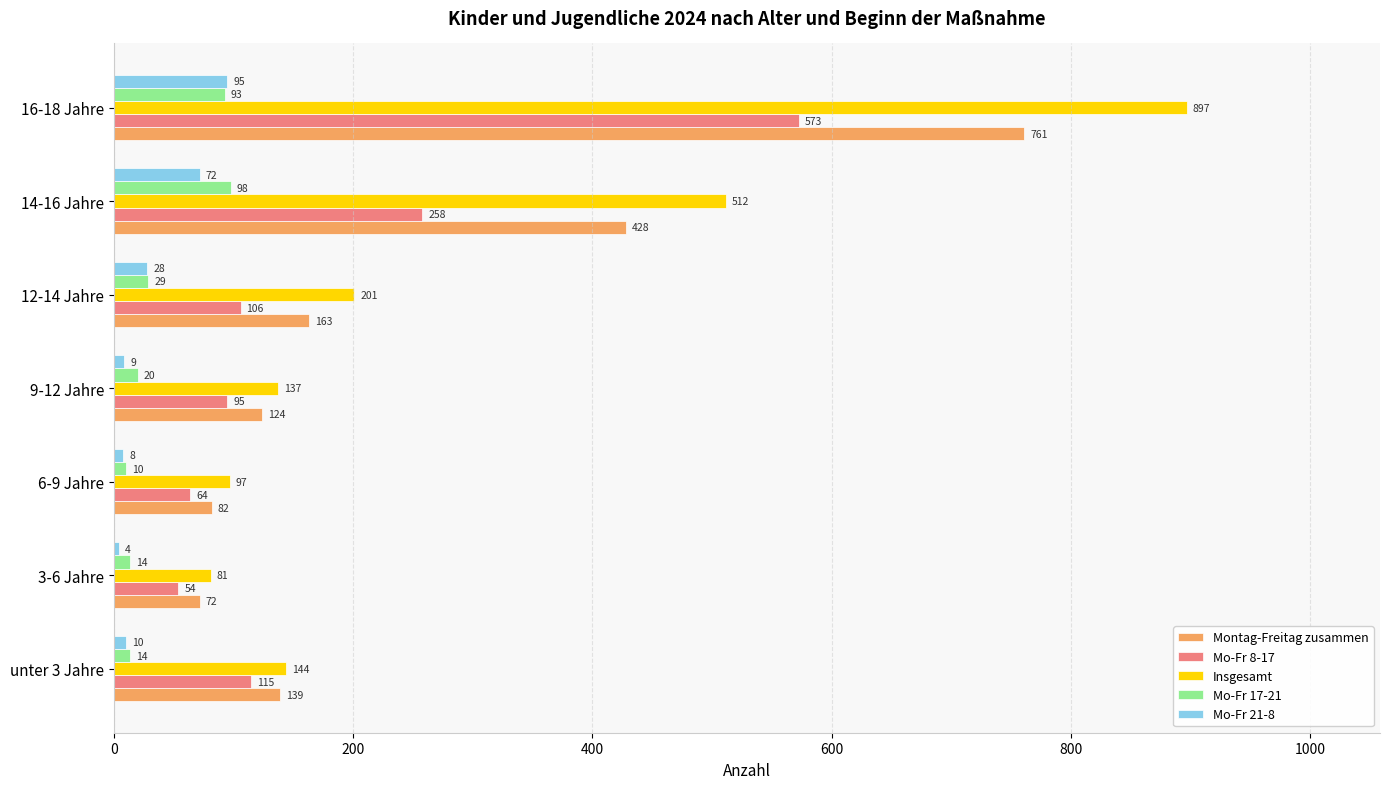

What is the minimum value for Montag-Freitag zusammen?

72